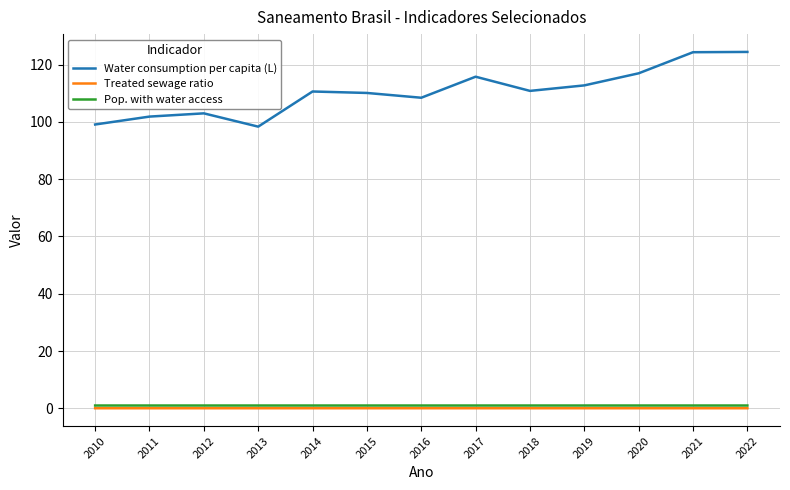

Which series has the largest total across all categories?

Water consumption per capita (L)